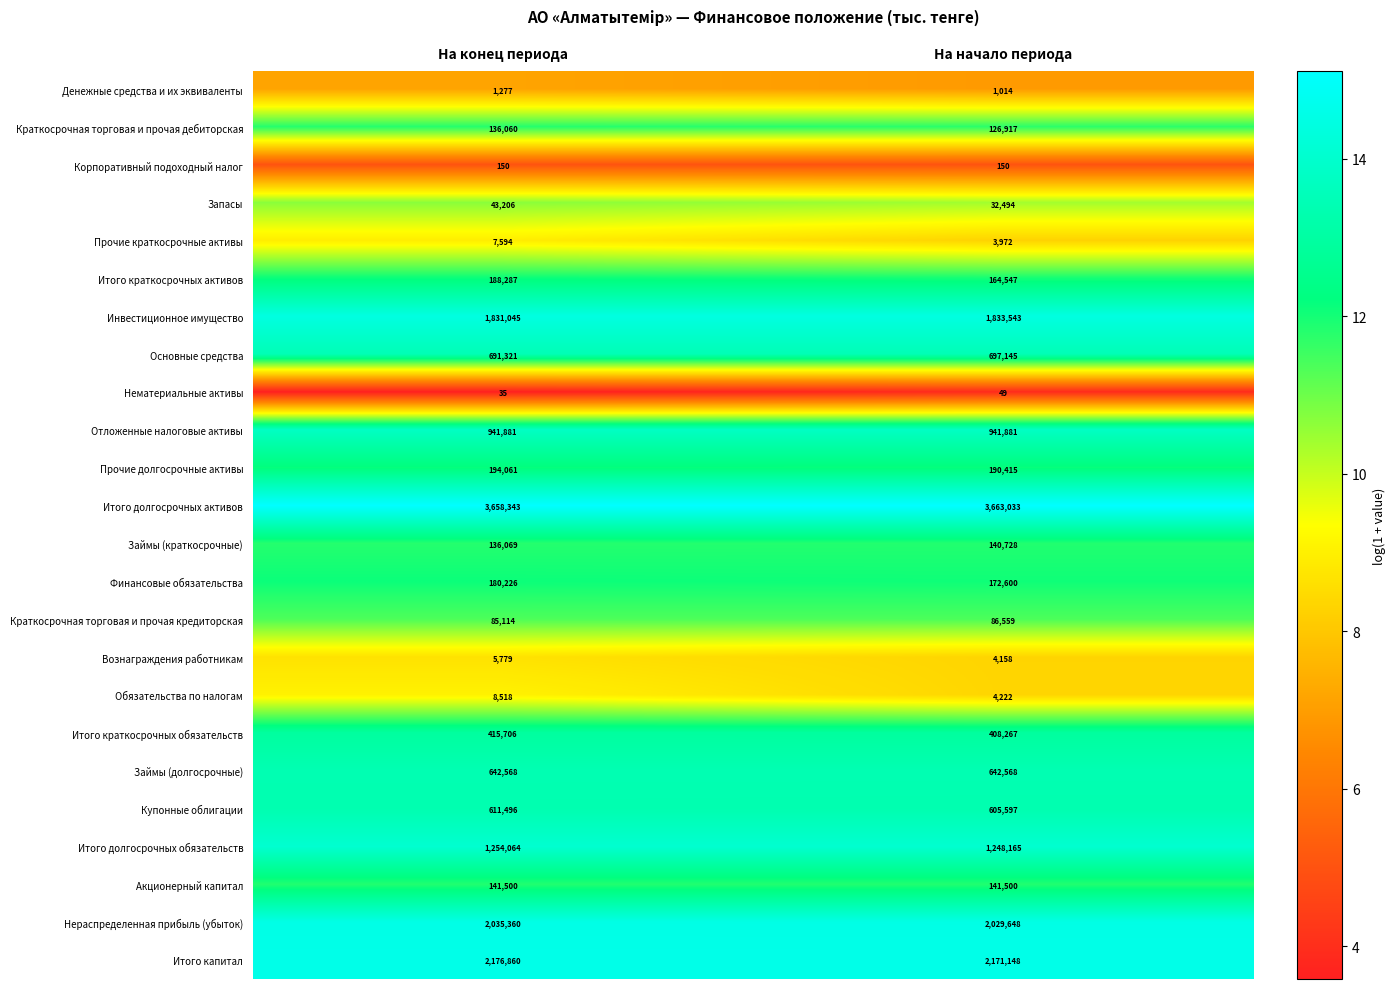

The Запасы series shows 32494 at На начало периода. True or false?

True